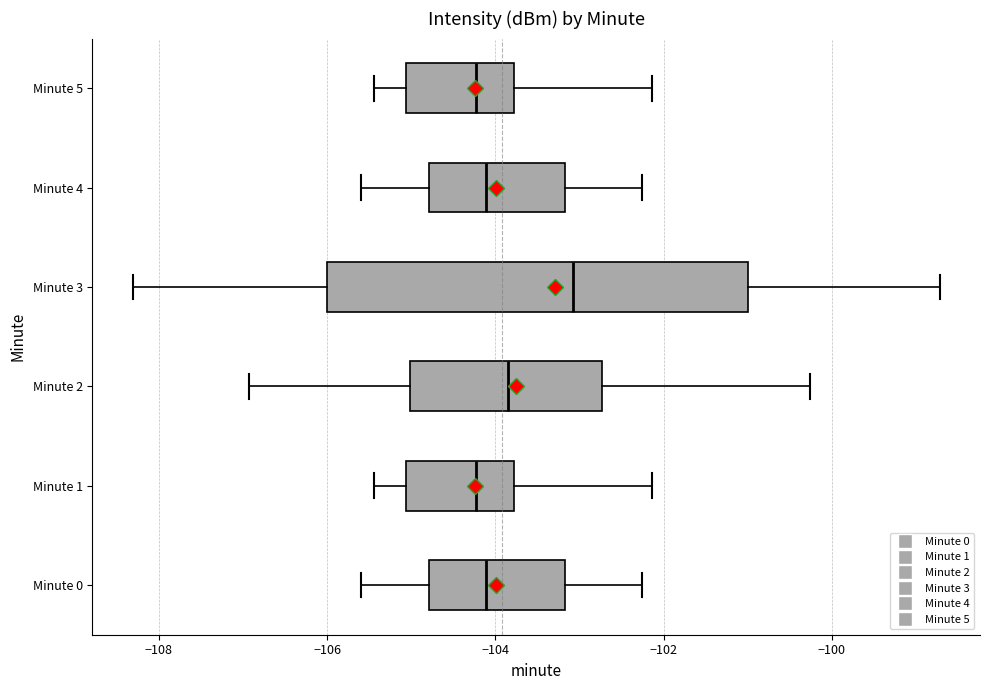

Comparing the boxes themselves (not the whiskers), which one is the widest?

Minute 3